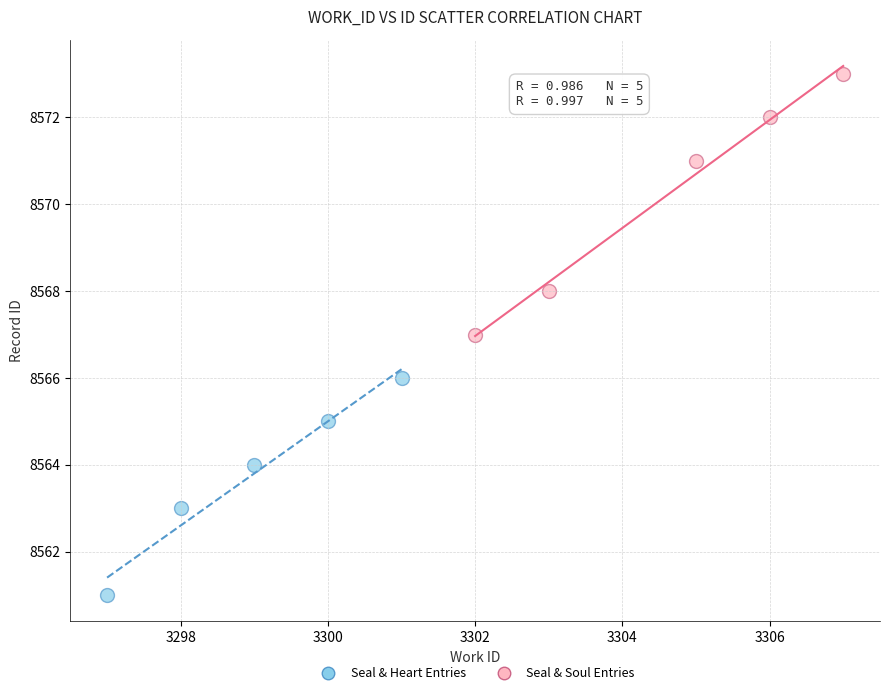

What are all the series names shown in the legend?

Seal & Heart Entries, Seal & Soul Entries